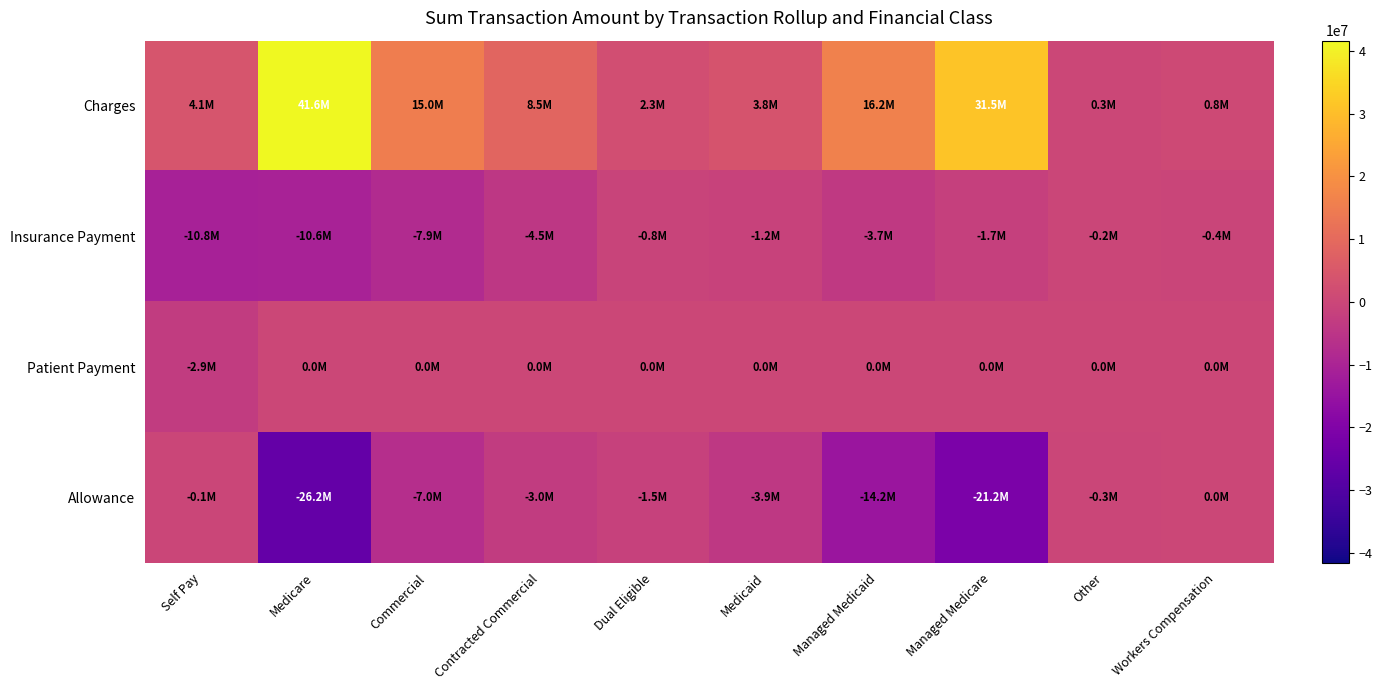

Reading left to right, transcribe all the data shown in this chart.

Charges: Self Pay=4120152.6	Medicare=41612772.4	Commercial=14968760.1	Contracted Commercial=8520949.3	Dual Eligible=2270992.5	Medicaid=3845133.5	Managed Medicaid=16176649.4	Managed Medicare=31493085.7	Other=257664.7	Workers Compensation=824165.1
Insurance Payment: Self Pay=-10759031.2	Medicare=-10592411.8	Commercial=-7944087.3	Contracted Commercial=-4492112.8	Dual Eligible=-778600.8	Medicaid=-1212677.2	Managed Medicaid=-3693177.7	Managed Medicare=-1674392.3	Other=-150584.6	Workers Compensation=-380363.0
Patient Payment: Self Pay=-2944475.5	Medicare=0.0	Commercial=0.0	Contracted Commercial=0.0	Dual Eligible=0.0	Medicaid=0.0	Managed Medicaid=0.0	Managed Medicare=0.0	Other=0.0	Workers Compensation=0.0
Allowance: Self Pay=-132722.4	Medicare=-26172727.1	Commercial=-6992564.4	Contracted Commercial=-3030536.7	Dual Eligible=-1542371.9	Medicaid=-3943801.3	Managed Medicaid=-14184884.4	Managed Medicare=-21243077.6	Other=-280985.2	Workers Compensation=0.0